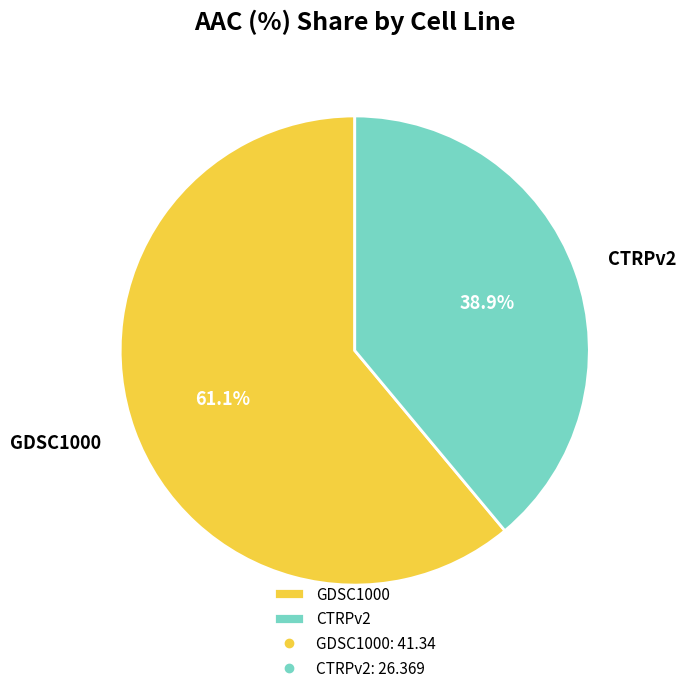

What is the ratio of the value at CTRPv2 to the value at GDSC1000?

0.6